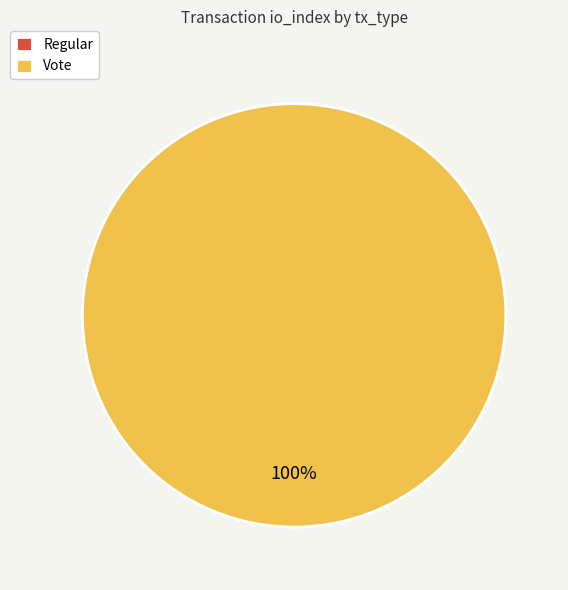

Which has a higher value, Vote or Regular?

Vote